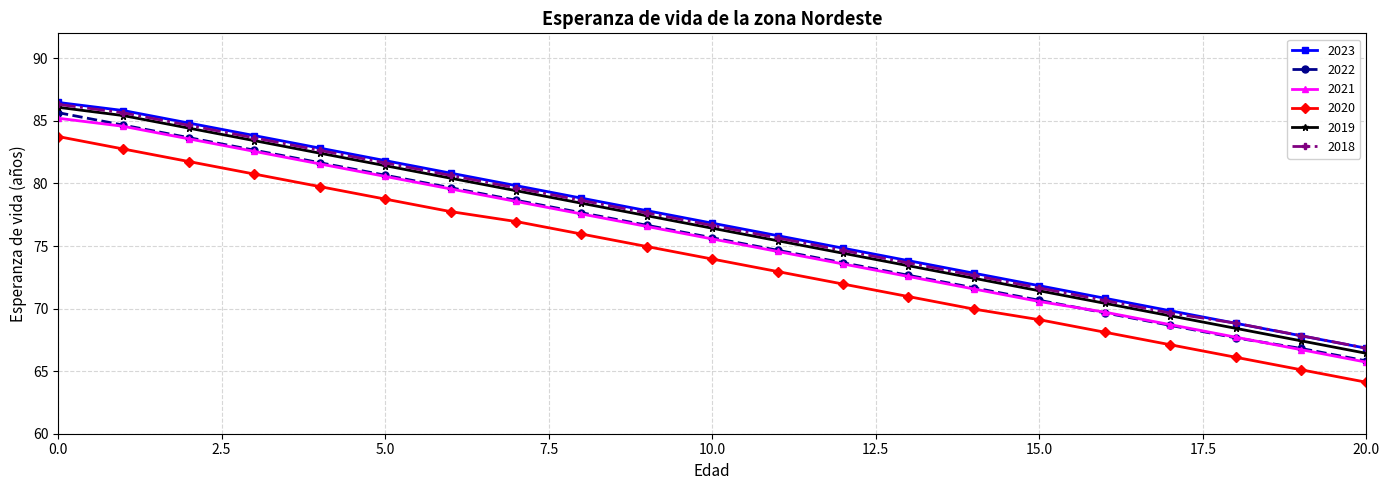

What is the value of the 2020 point at the 16th from the left?

69.1